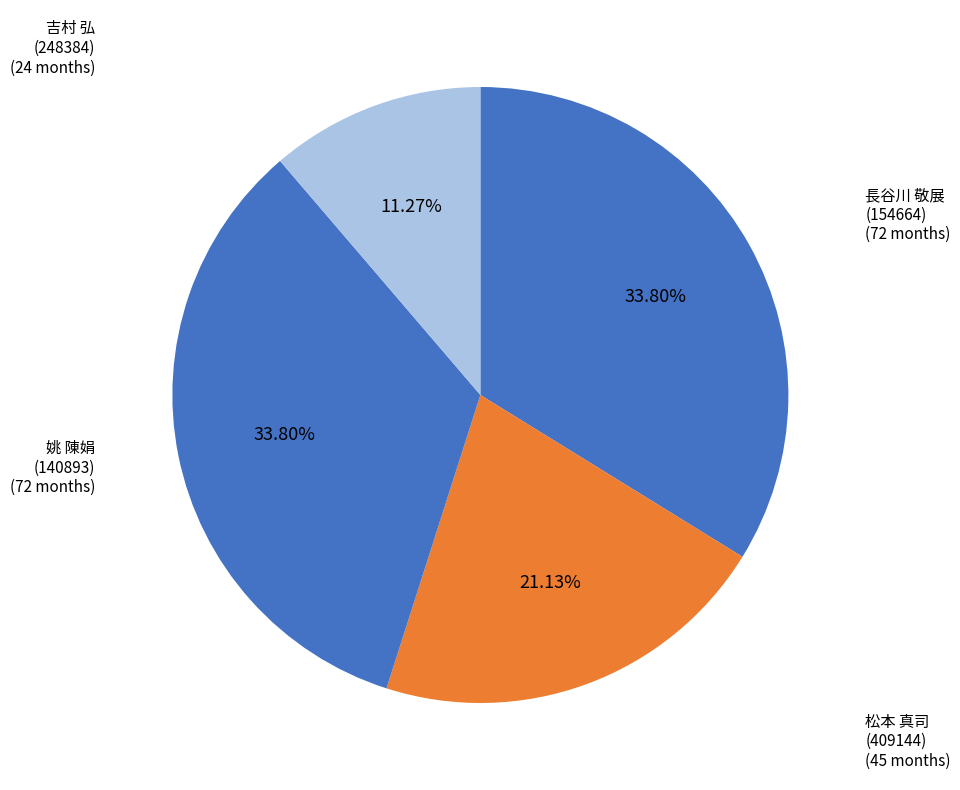

Is the sum of 吉村 弘 (248384) and 姚 陳娟 (140893) greater than half?

No